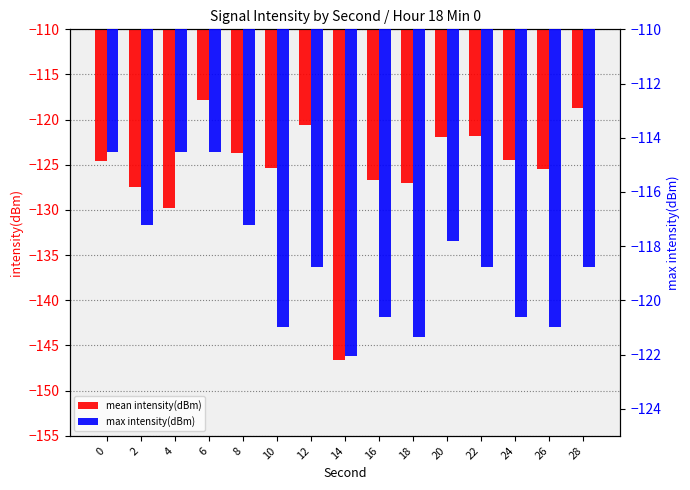

What is the sum of all max intensity(dBm) values?

-1778.8